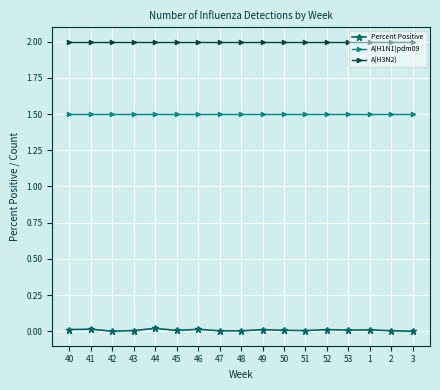

True or false: A(H3N2) and A(H1N1)pdm09 intersect in this chart.

False